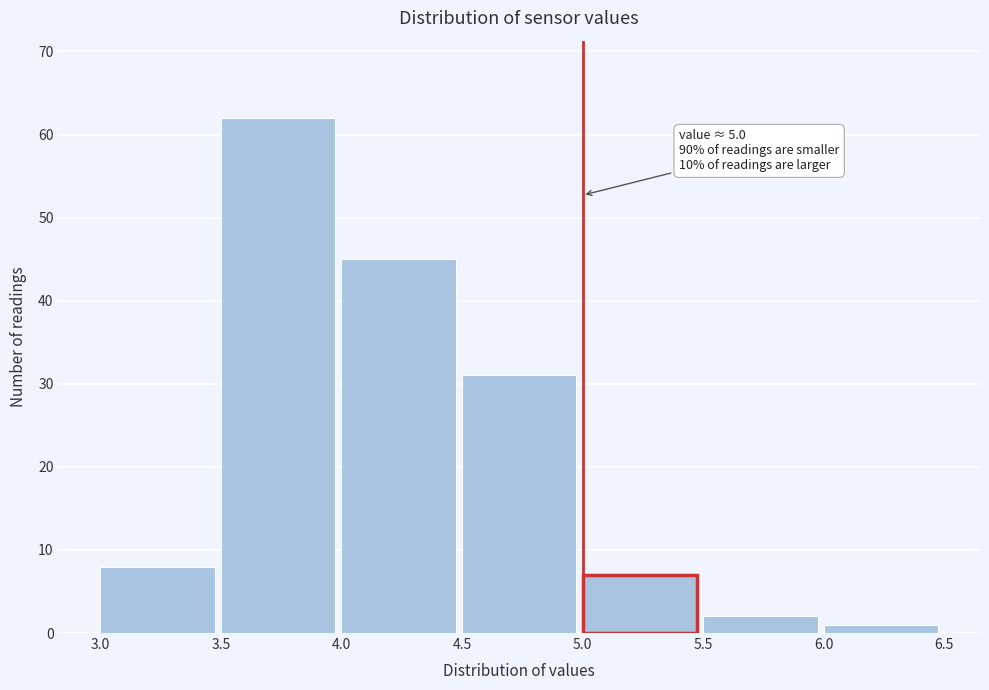

Over which range of the x-axis is the bar tallest?

3.5 to 4.0